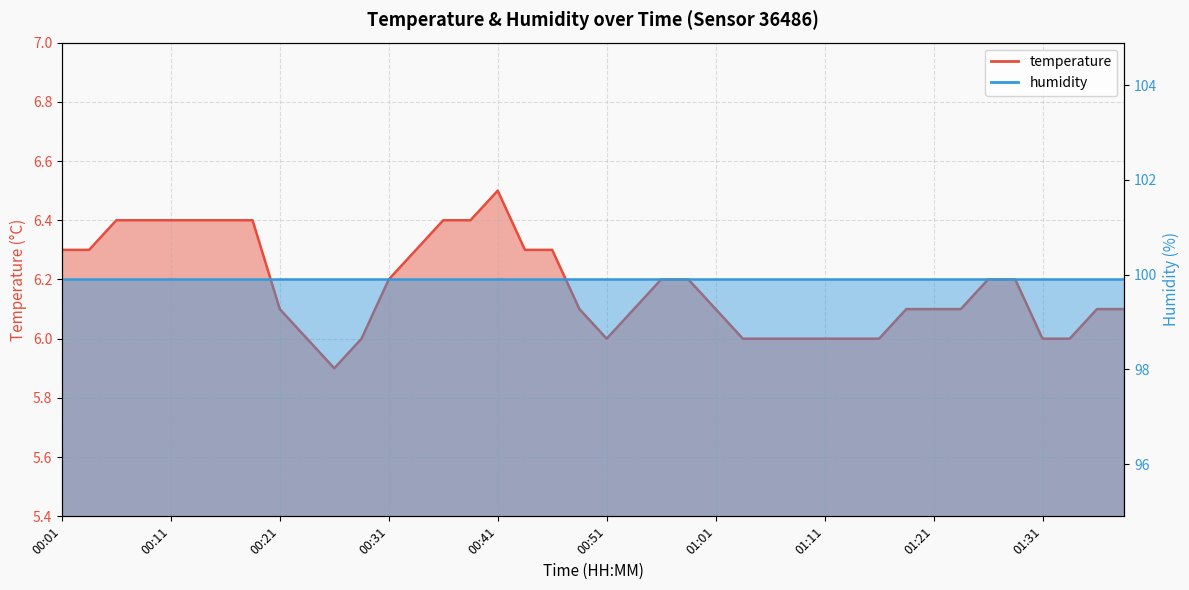

What is the sum of all values?

247.0